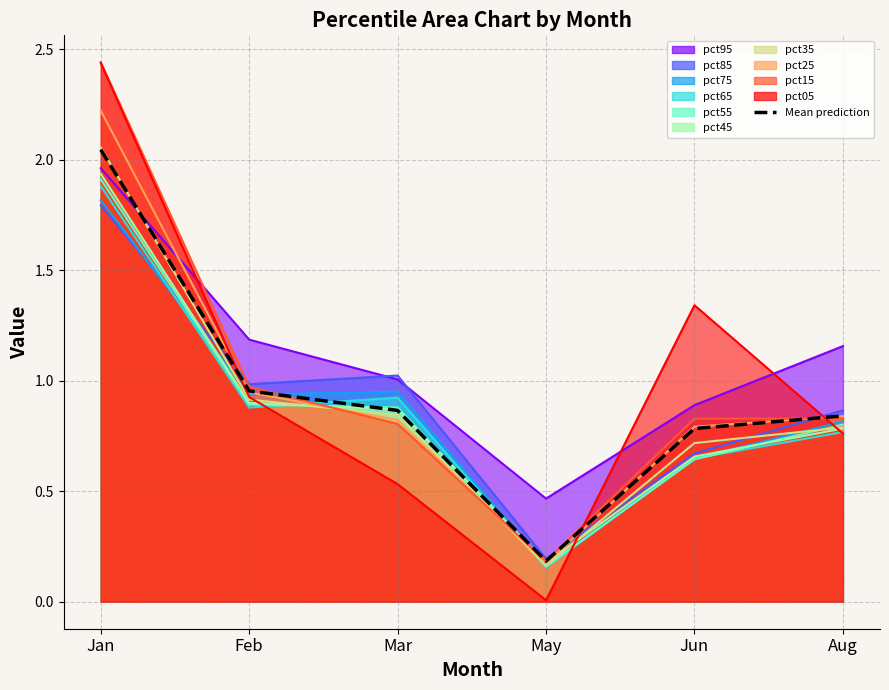

True or false: the data has more than 0 interior local peaks.

False